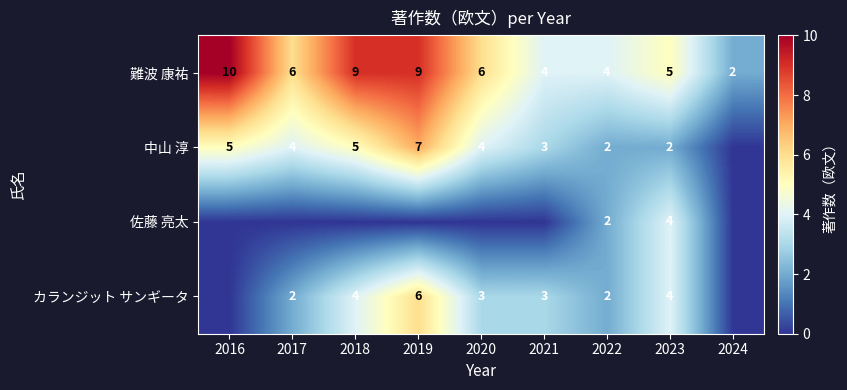

Count the number of categories in the chart.

9